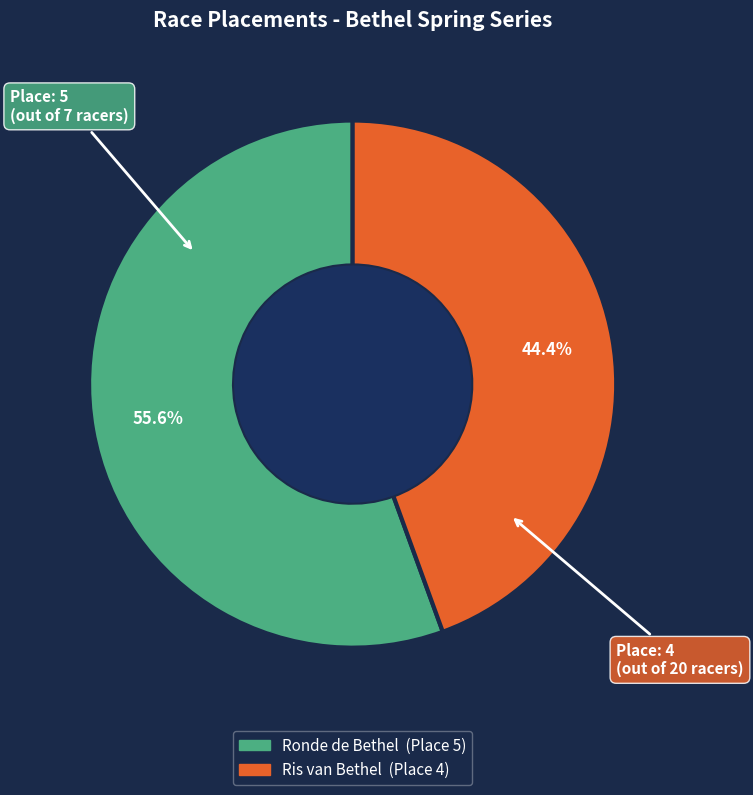

Rank the categories by value from highest to lowest.

Ronde de Bethel, Ris van Bethel